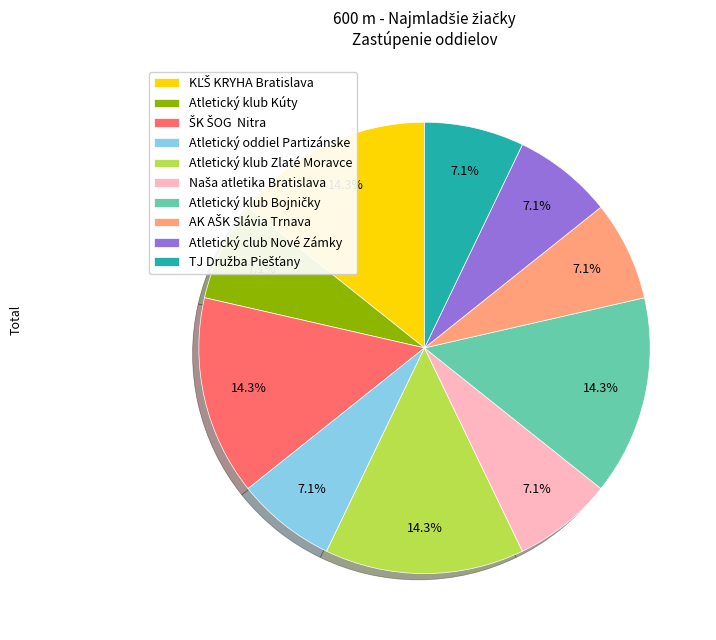

Do Atletický club Nové Zámky and Atletický klub Kúty together represent more than half of the pie?

No